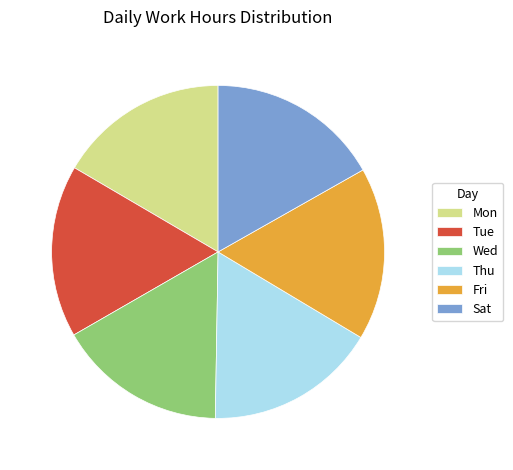

Is there any slice that represents more than half of the pie?

No